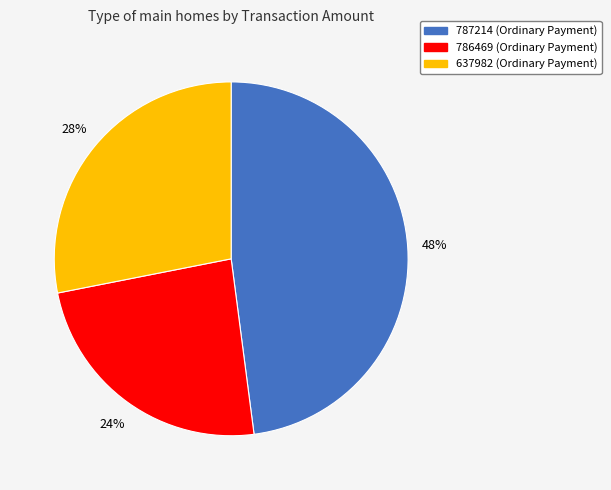

To the nearest percent, what is the difference between the largest and smallest slice percentages?

24%